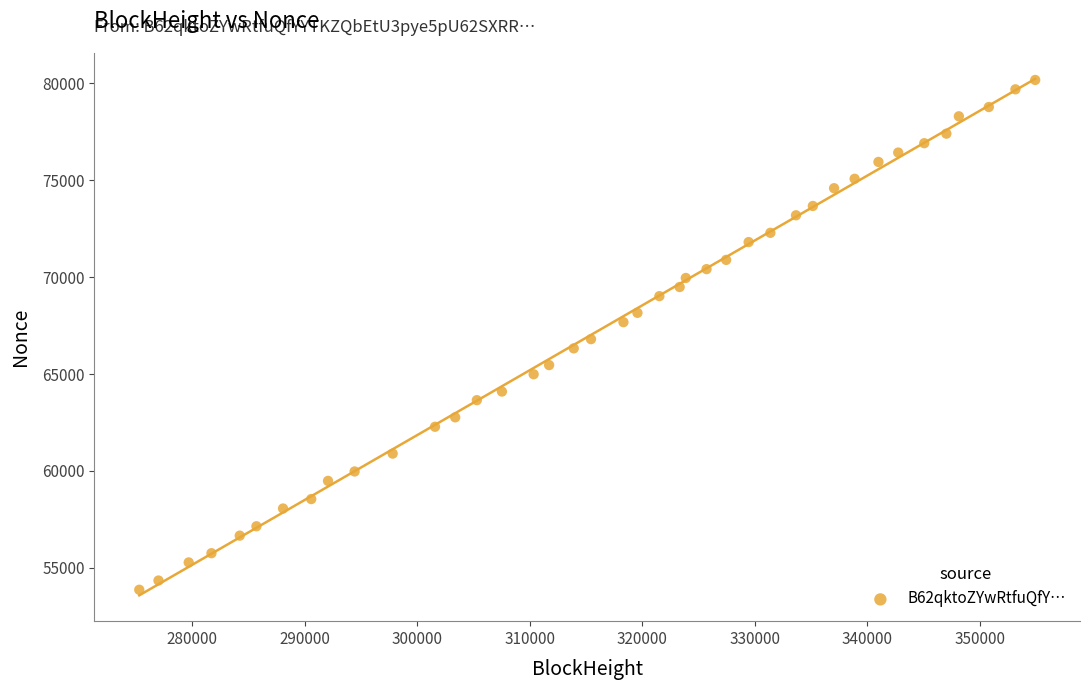

What is the range of X values (max minus min)?

79656